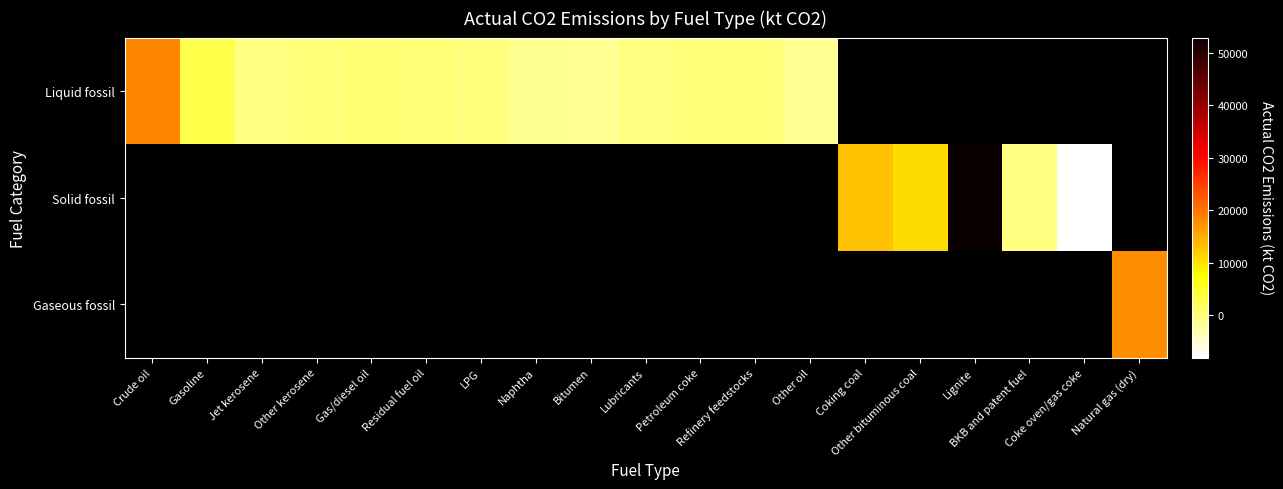

How many values in the Liquid fossil series exceed 282?

4